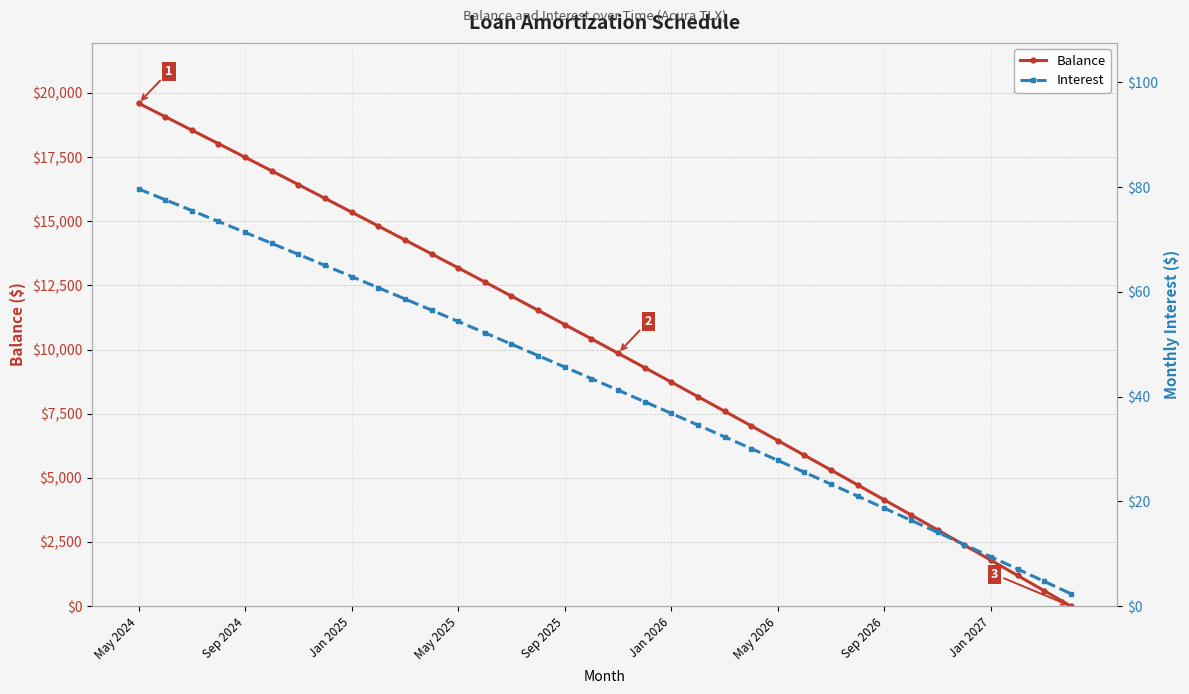

How many values in the Interest series are below 43?

18